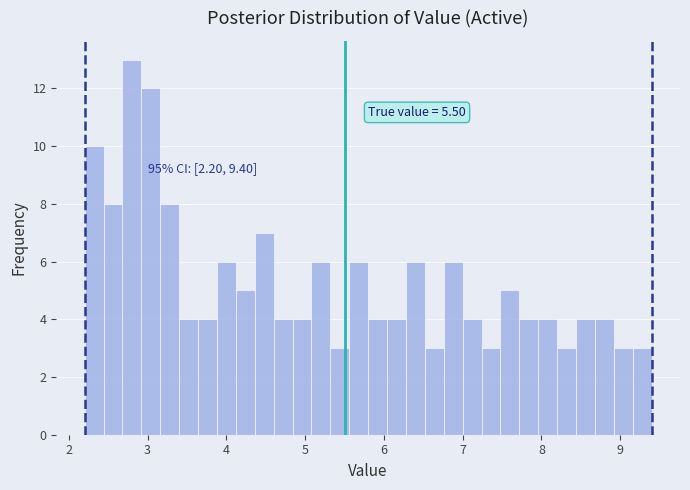

Around what value on the x-axis is the tallest bar? Give the approximate position of its centre, as read against the axis.

2.8